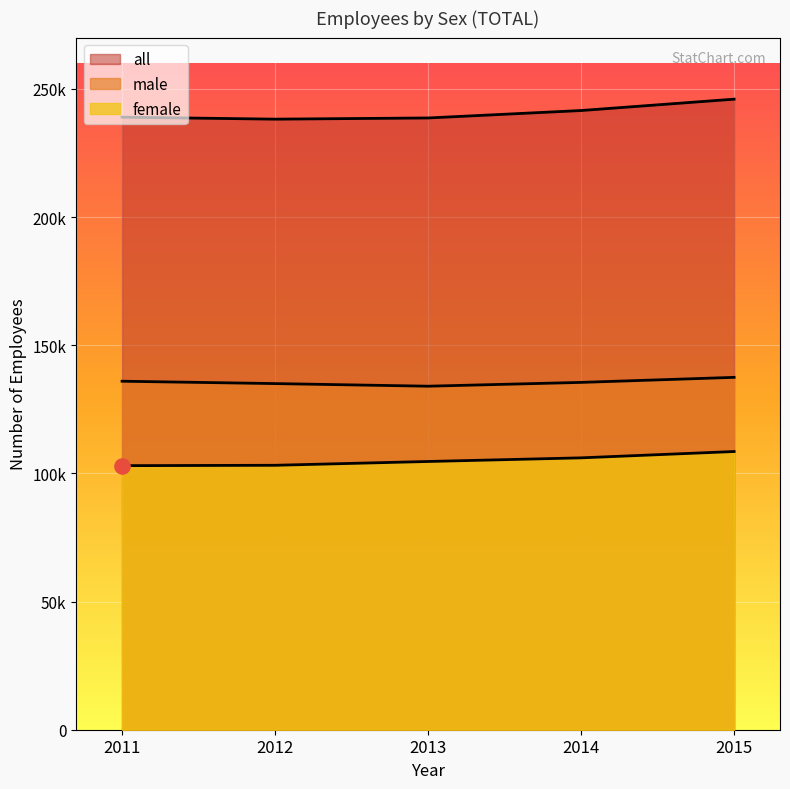

What is the total value across all series at 2012?

476356